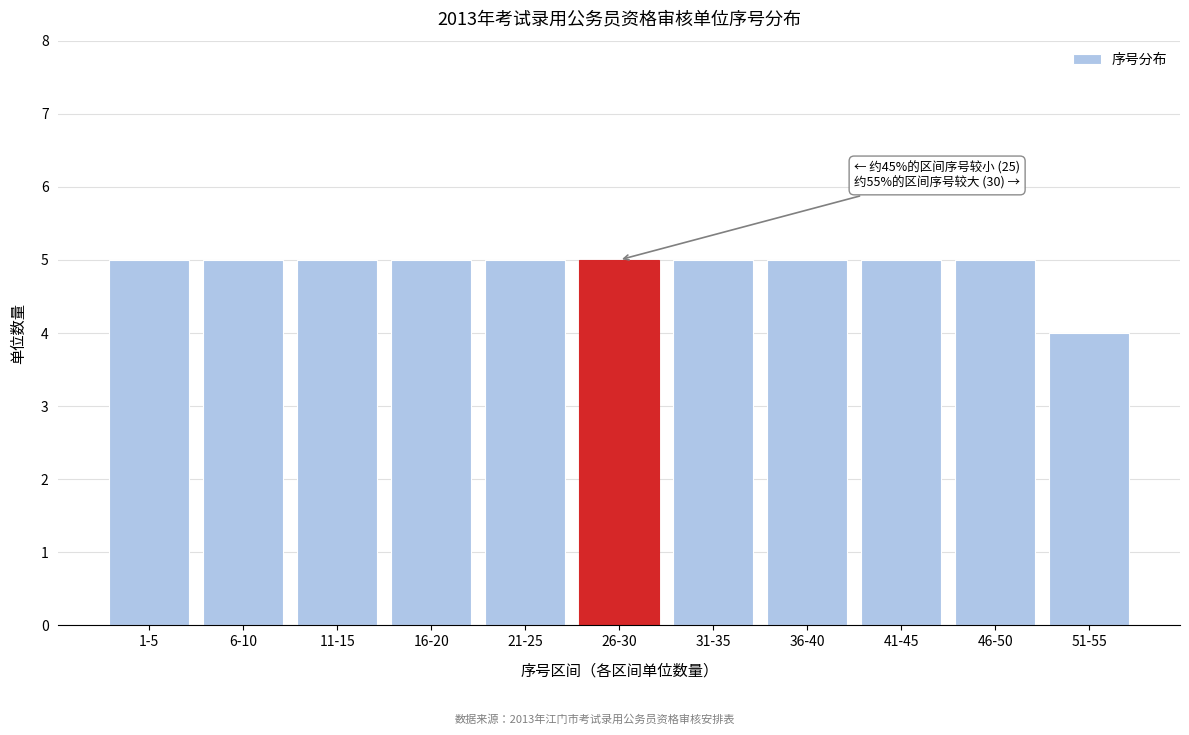

Reading left to right, transcribe all the data shown in this chart.

5	5	5	5	5	5	5	5	5	5	4